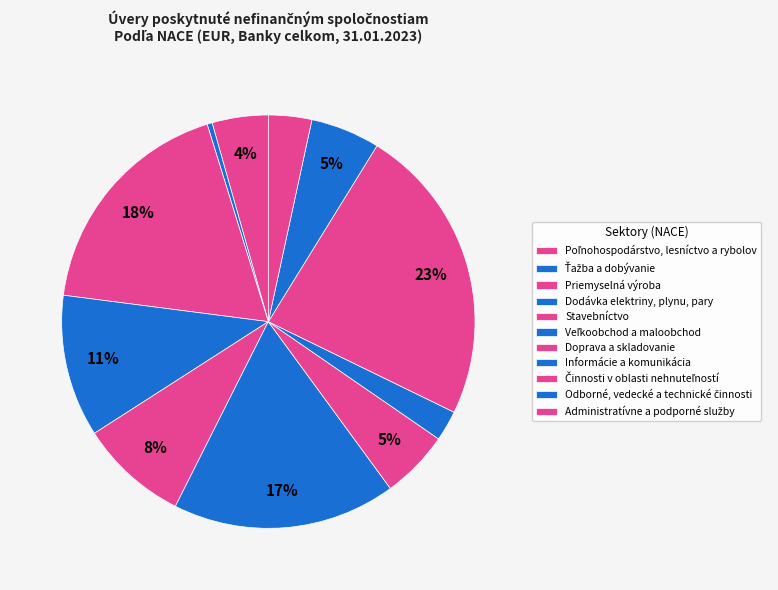

How many segments does this pie chart have?

11